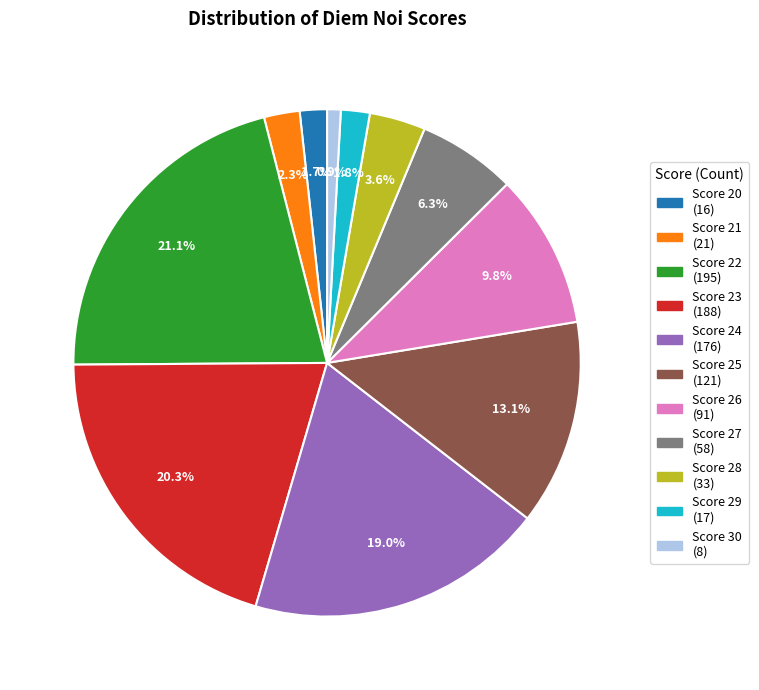

Is there a majority slice in this chart?

No